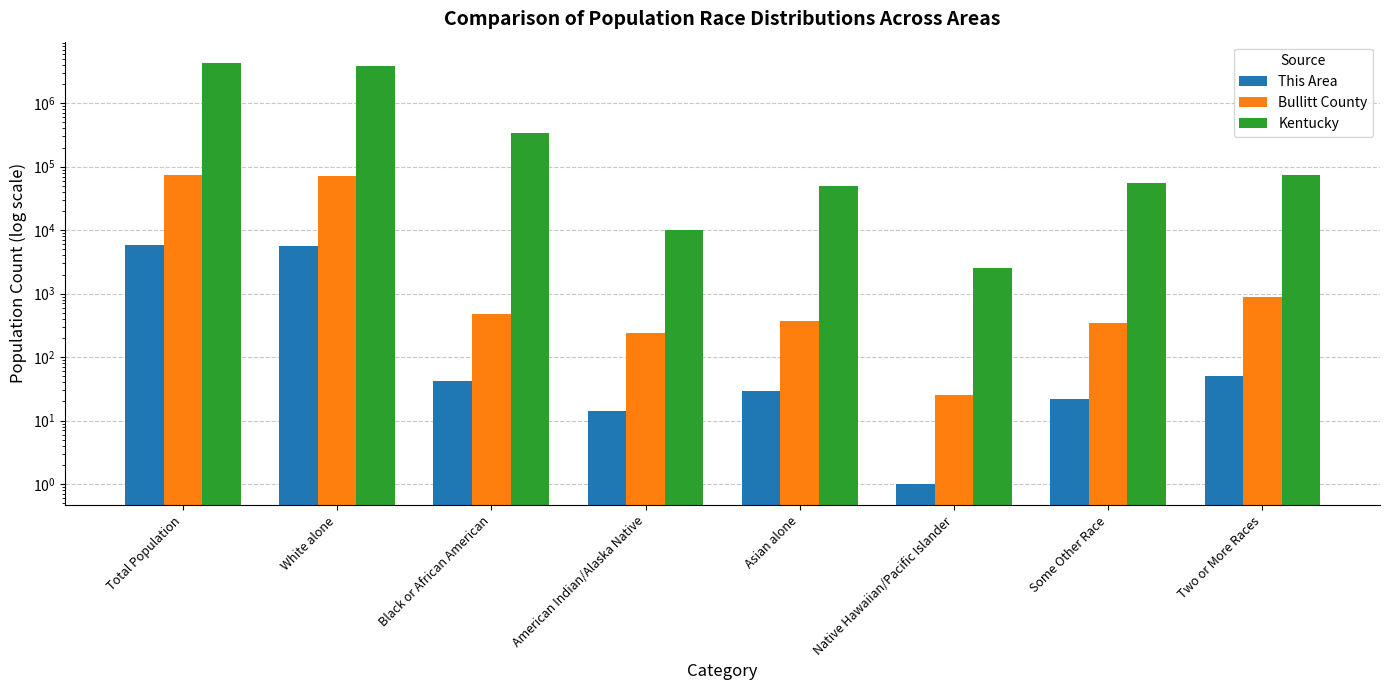

At which label does Bullitt County reach its minimum?

Native Hawaiian/Pacific Islander